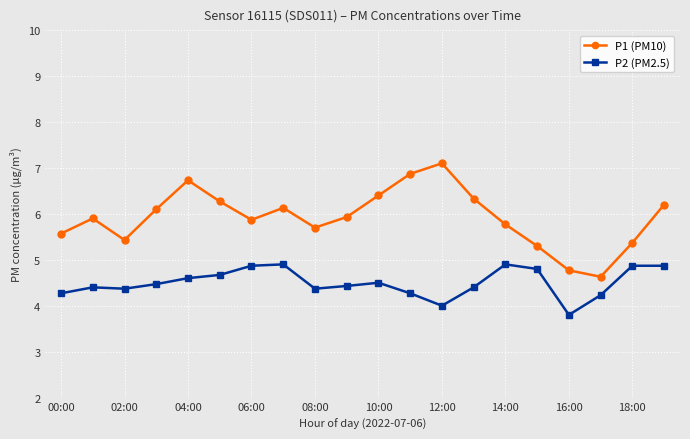

Which series has the largest total across all categories?

P1 (PM10)